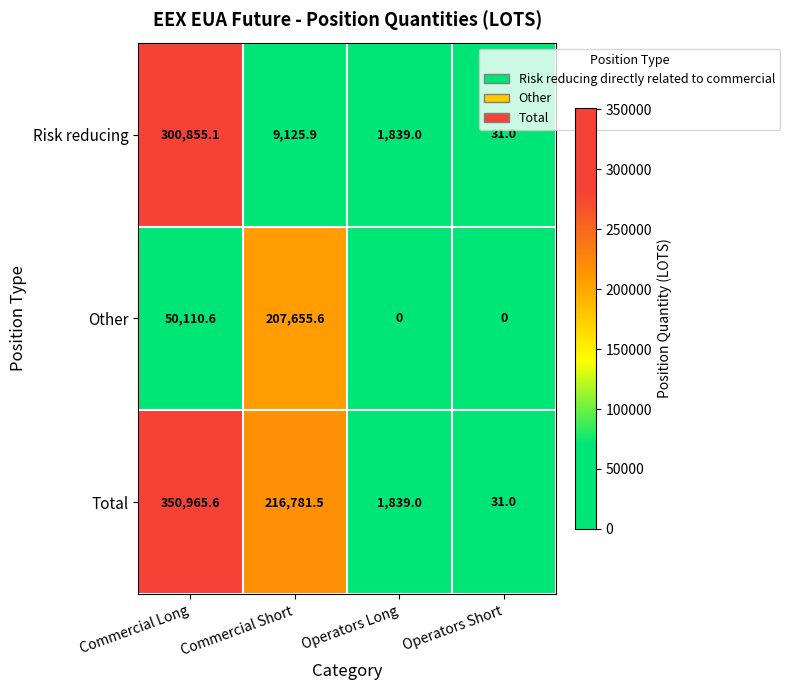

Reading left to right, what are all the values shown in this chart?

Risk reducing: Commercial Long=300855.1	Commercial Short=9125.9	Operators Long=1839.0	Operators Short=31.0
Other: Commercial Long=50110.6	Commercial Short=207655.6	Operators Long=0.0	Operators Short=0.0
Total: Commercial Long=350965.6	Commercial Short=216781.5	Operators Long=1839.0	Operators Short=31.0